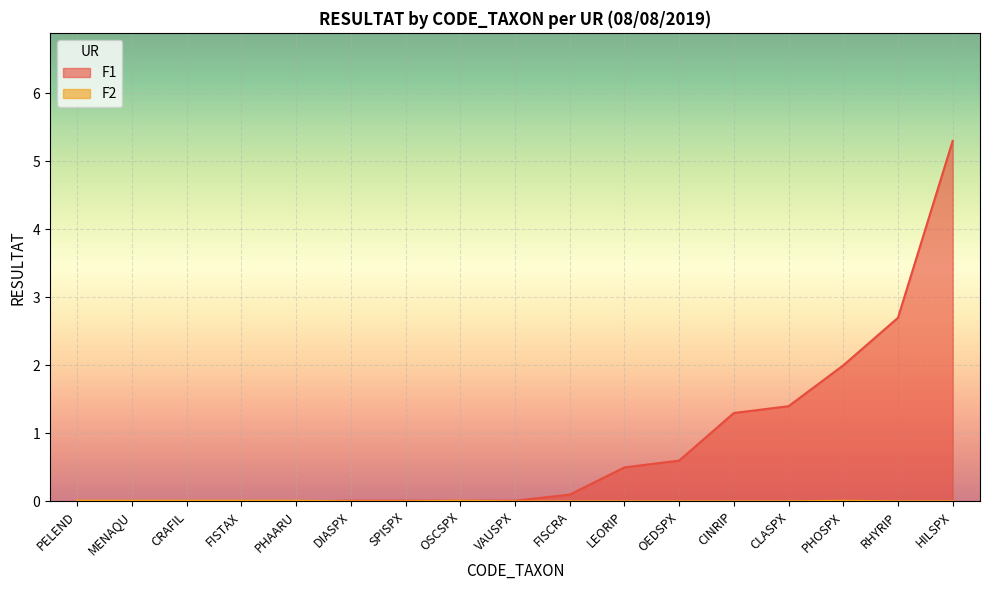

Rank the series by their maximum value, from lowest to highest.

F2, F1